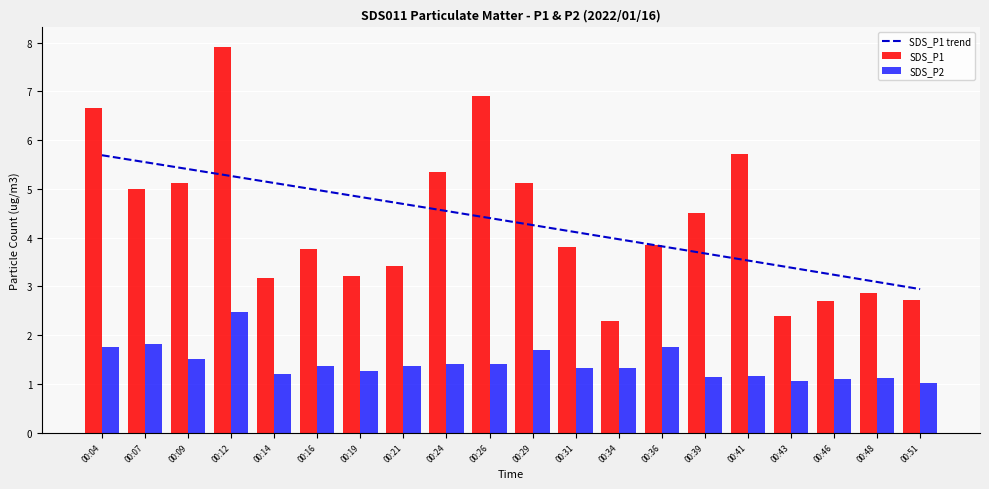

How many data points in SDS_P1 are less than 3?

5